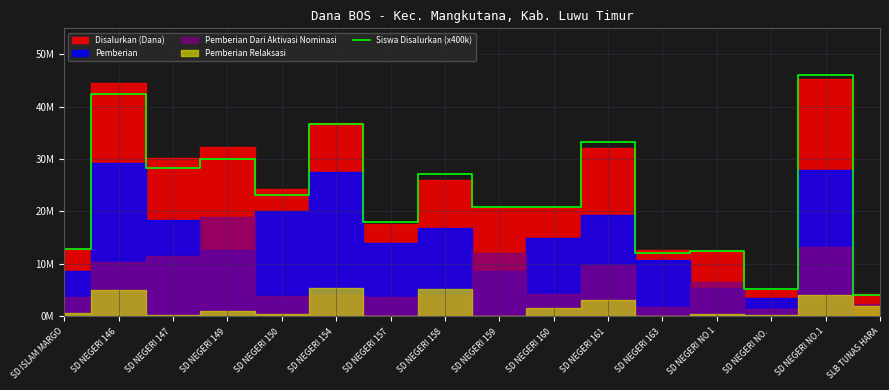

The chart shows a value of 7722255 at SD NEGERI NO. . True or false?

False